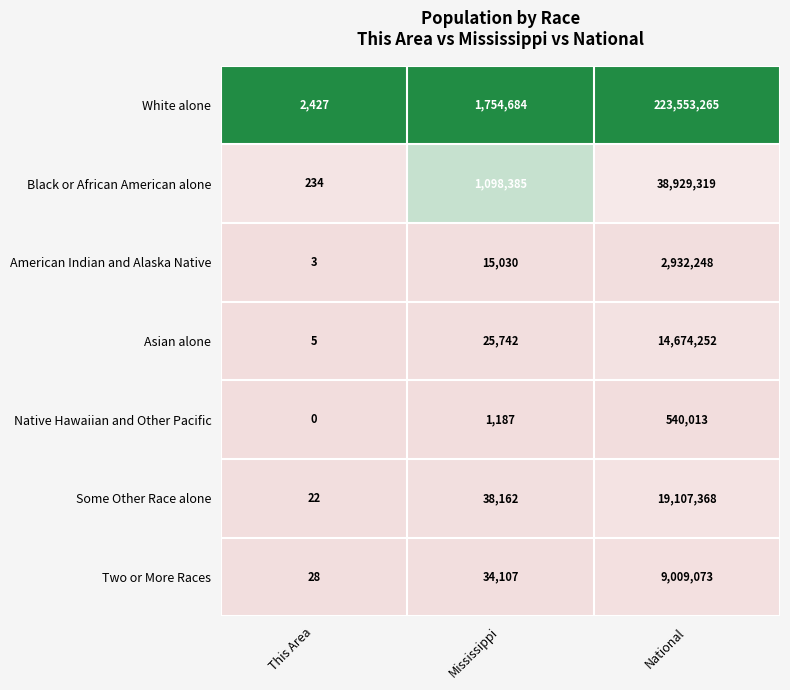

At which category is the sum across all series the highest?

National